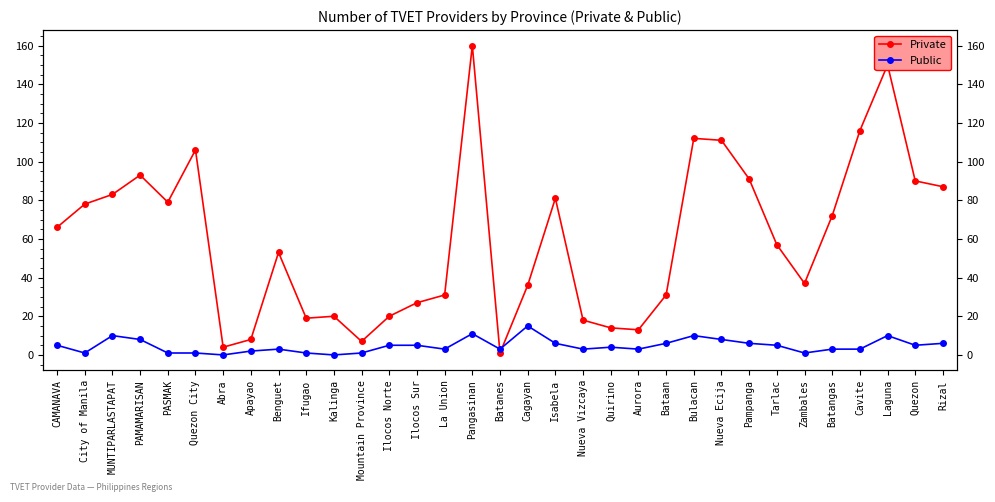

Rank the series by their average value, from highest to lowest.

Private, Public